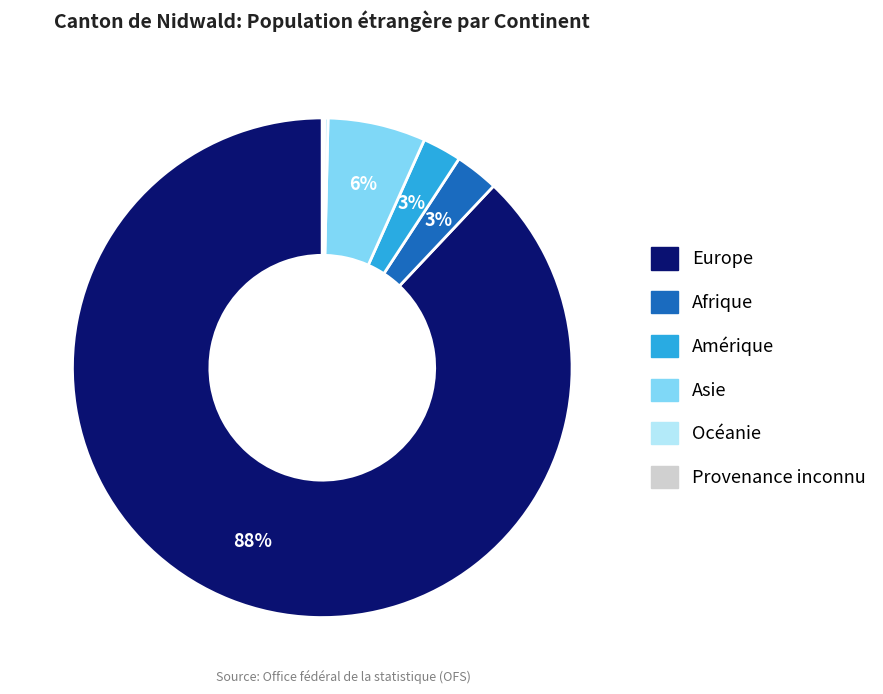

To the nearest percent, what portion does Amérique represent?

3%